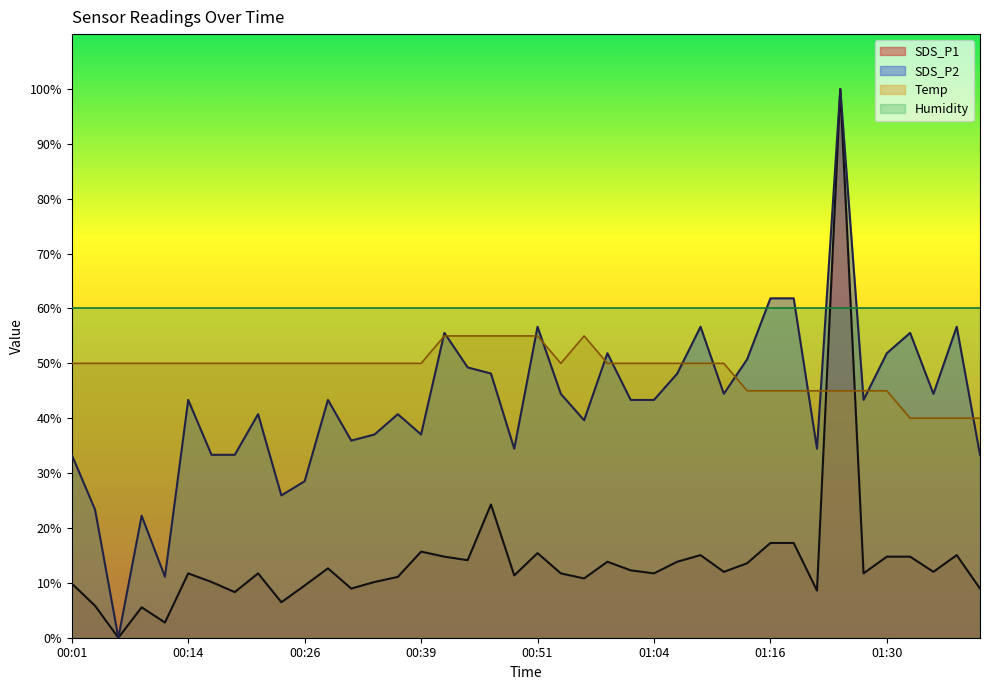

Which category has the lowest value in the SDS_P2 series?

00:06